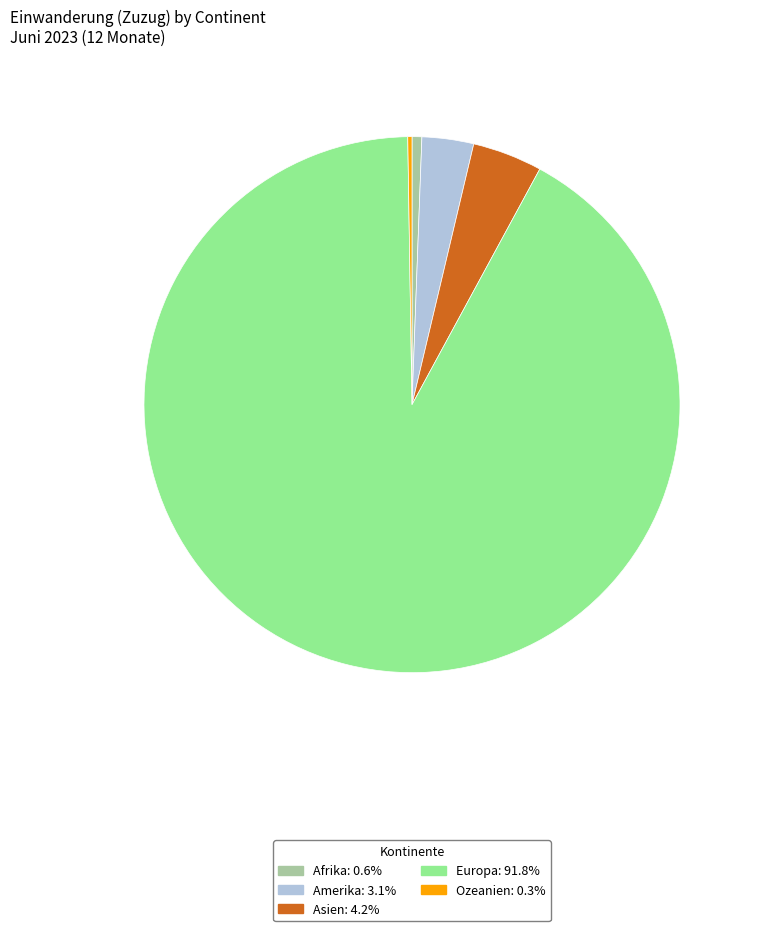

Does Europa represent more than half of the total?

Yes